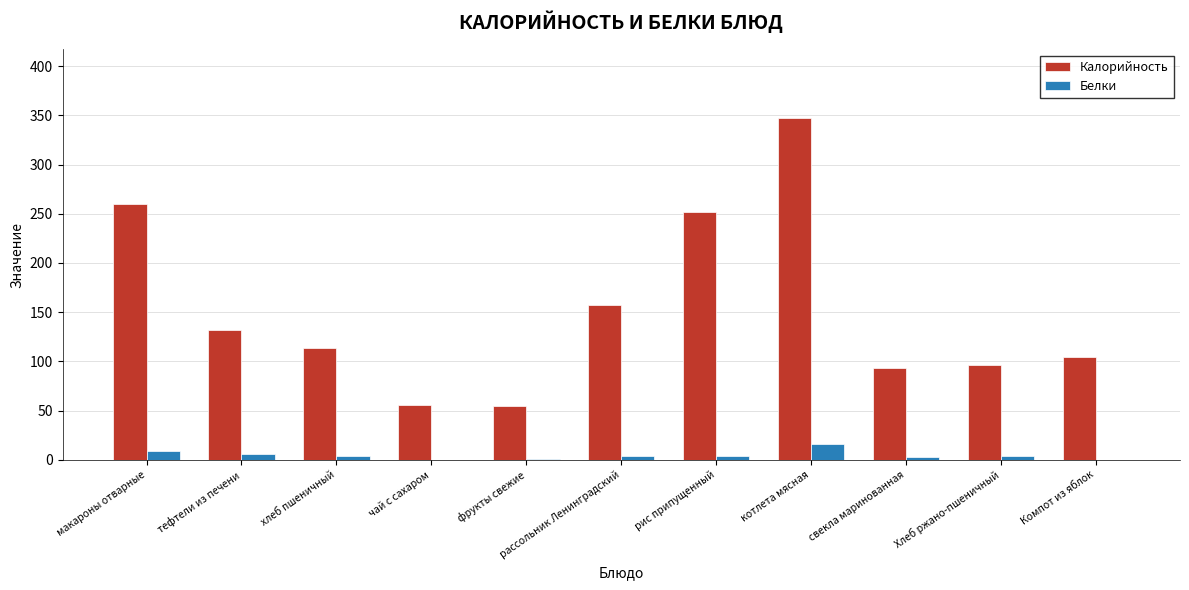

How many categories are shown in the chart?

11